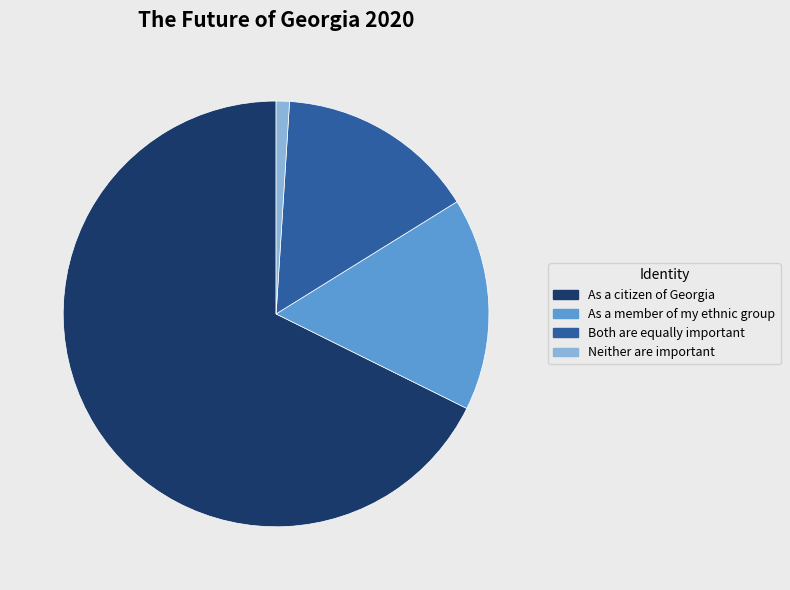

Does Neither are important account for over 50% of the chart?

No